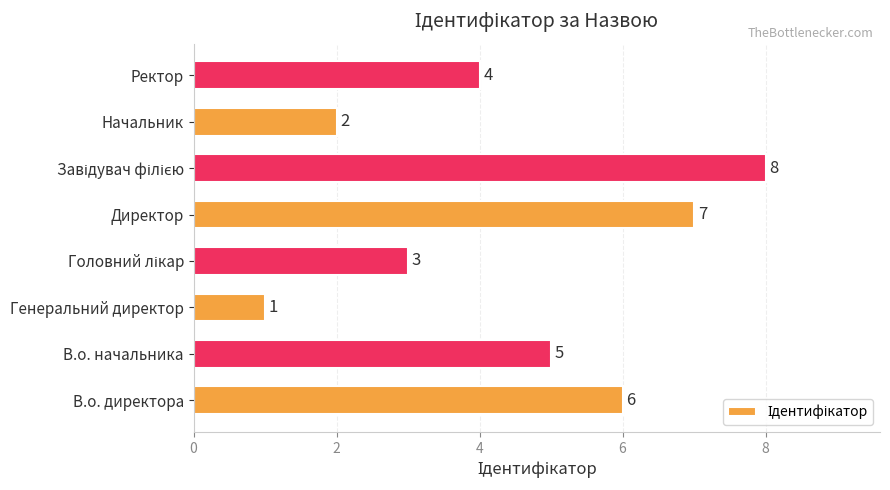

How many distinct data groups are displayed?

1